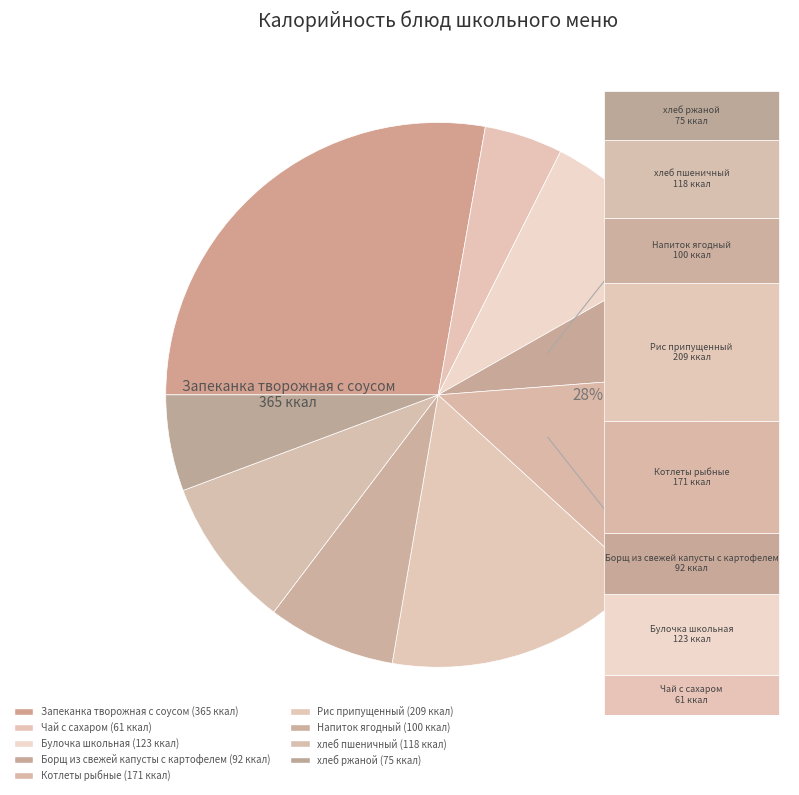

What is the ratio of the value at Напиток ягодный to the value at Котлеты рыбные?

0.6